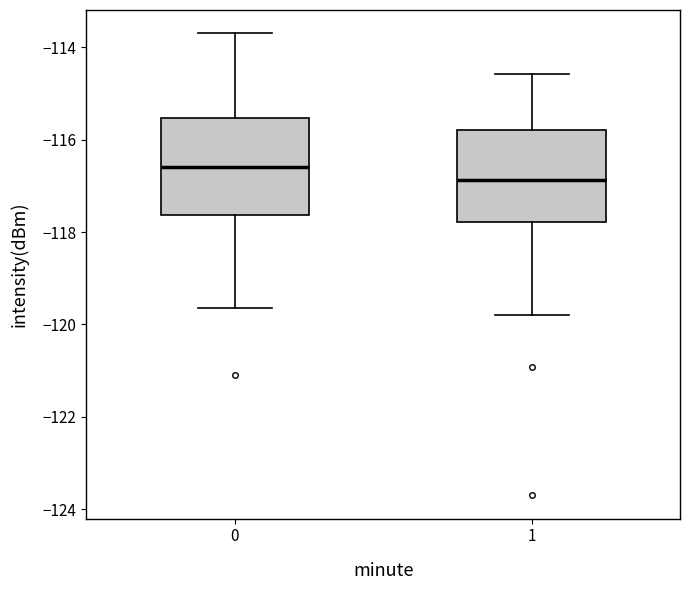

Reading left to right, transcribe this box plot: for each box, give where its median line is, the range the box spans, and where its two whiskers end, as read against the y-axis. The values are not printed on the chart, so give them approximately, as read against the axis.

0: median -116.6, box -117.6 to -115.6, whiskers -119.6 to -113.6
1: median -116.8, box -117.8 to -115.8, whiskers -119.8 to -114.6